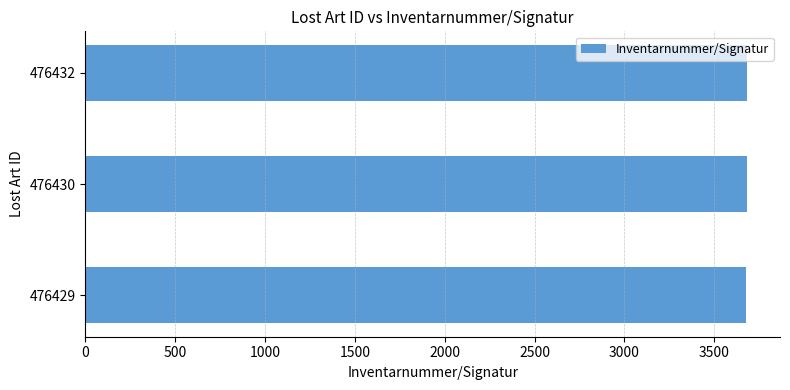

What is the average value?

3680